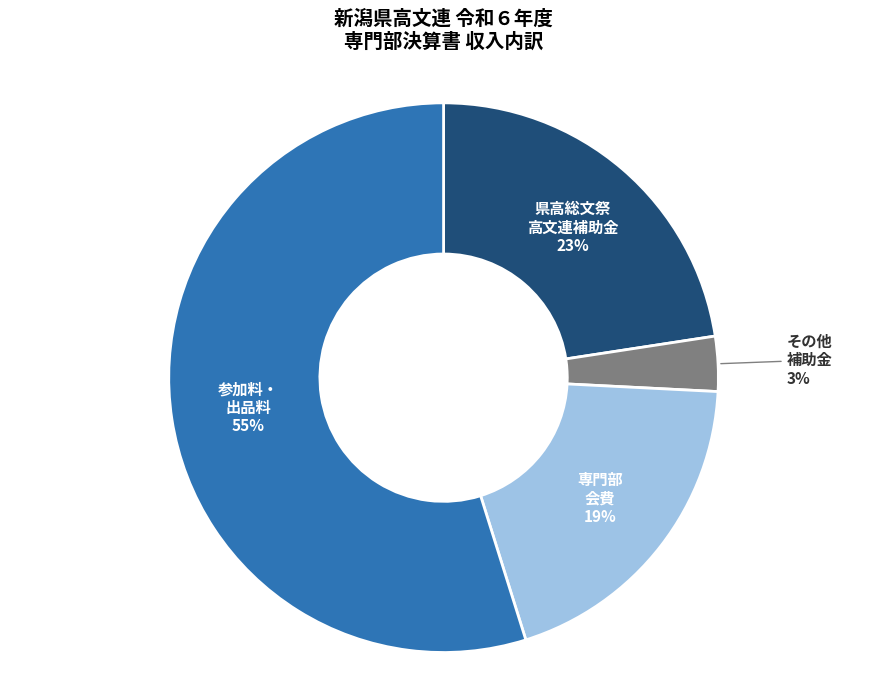

True or false: 参加料・ 出品料 accounts for 48% of the total.

False